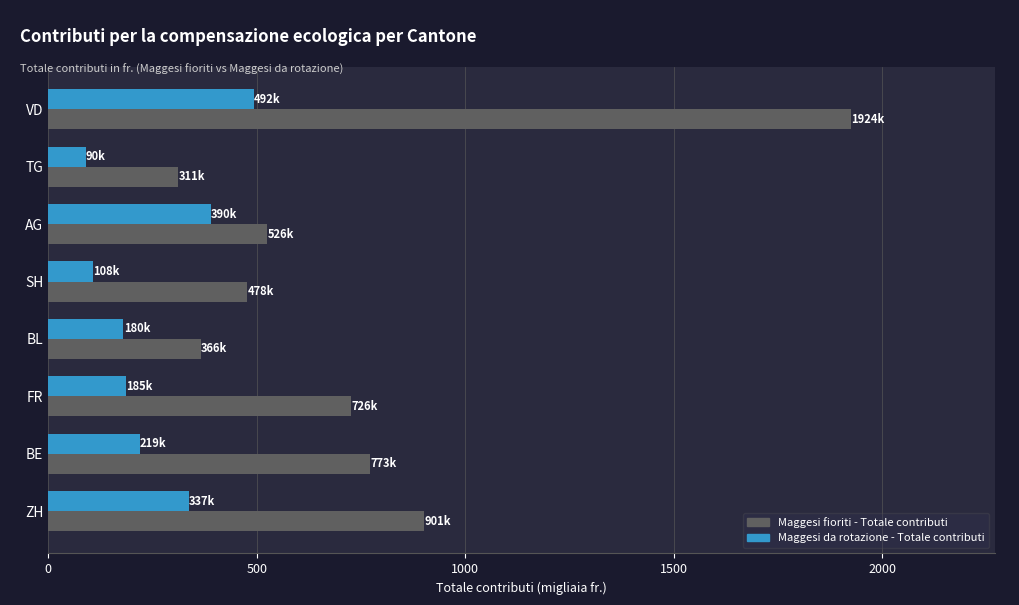

Which series has the largest range (max minus min)?

Maggesi fioriti - Totale contributi